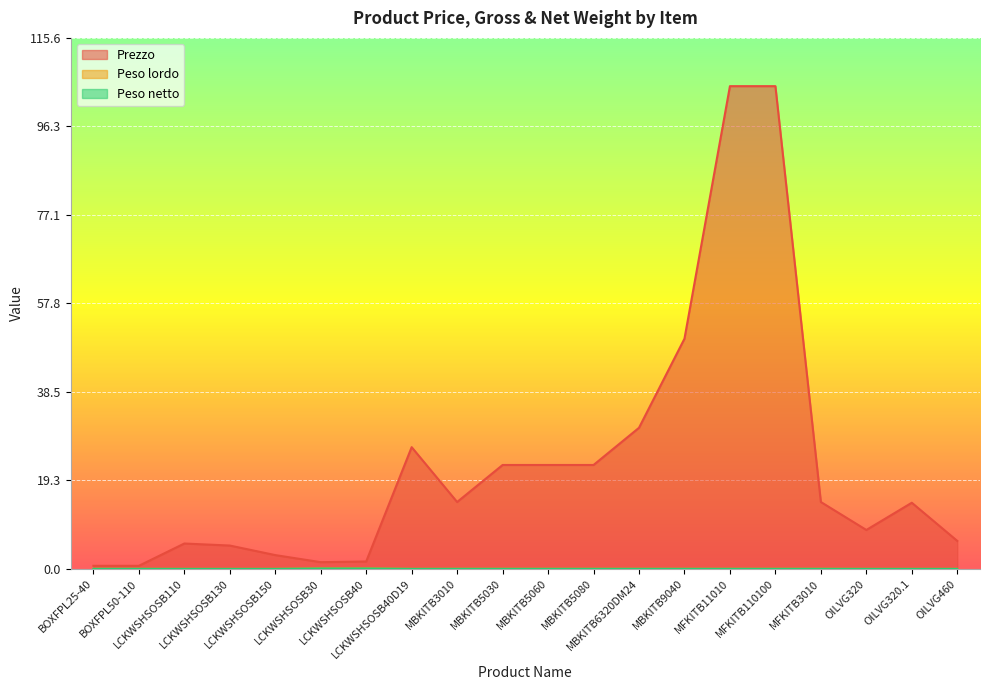

At MBKITB5030, list the series in order from largest to smallest.

Prezzo, Peso lordo, Peso netto